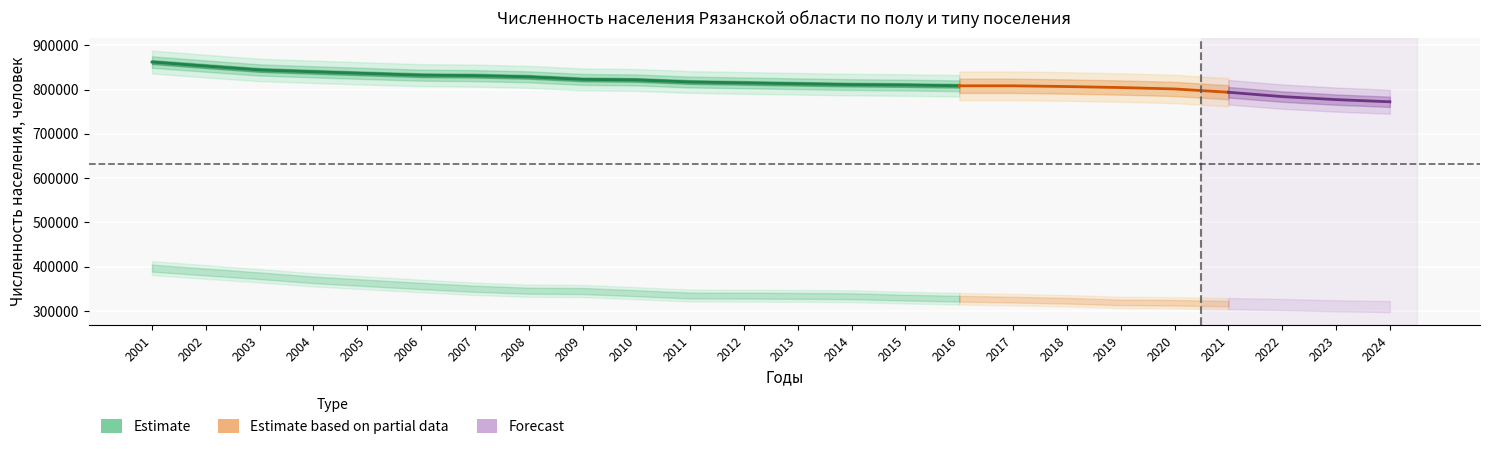

Between 2001 and 2024, which series saw the biggest shift?

городское население